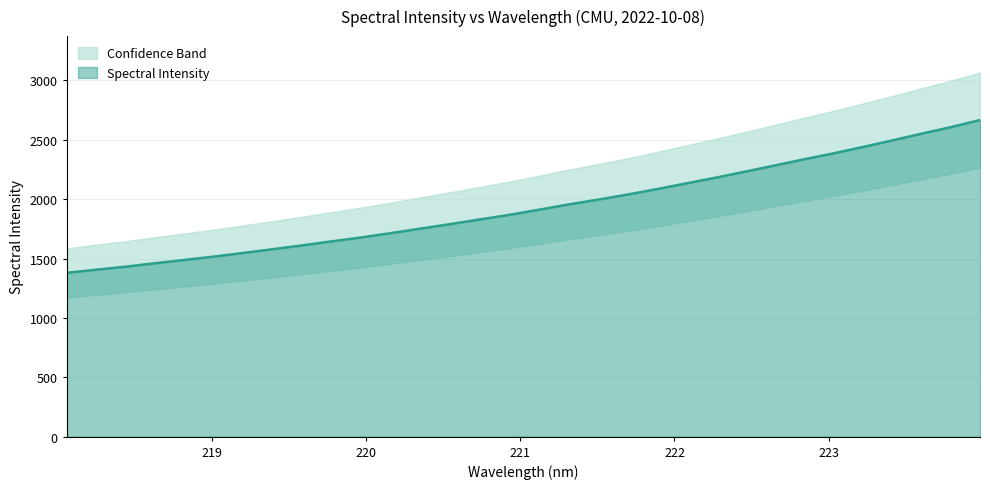

What is the change in value from 219.3979 to 220.5444?

+210.8